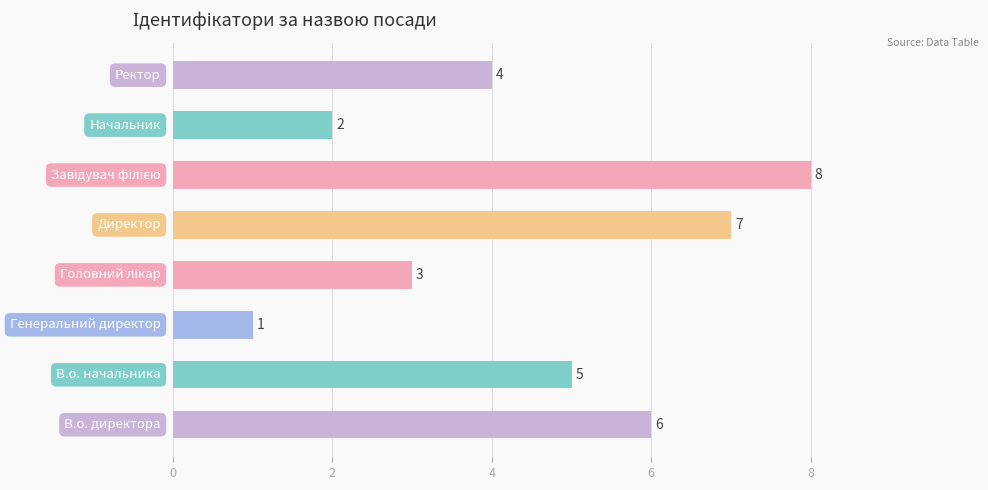

What is the smallest value displayed?

1